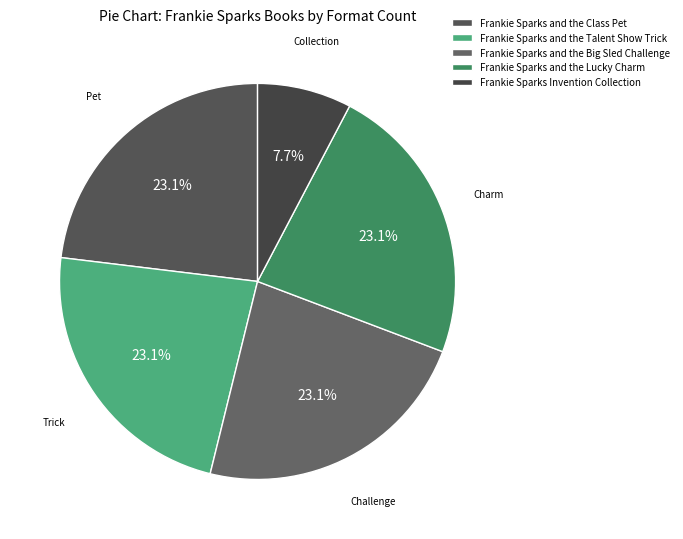

Does any single category account for the majority?

No